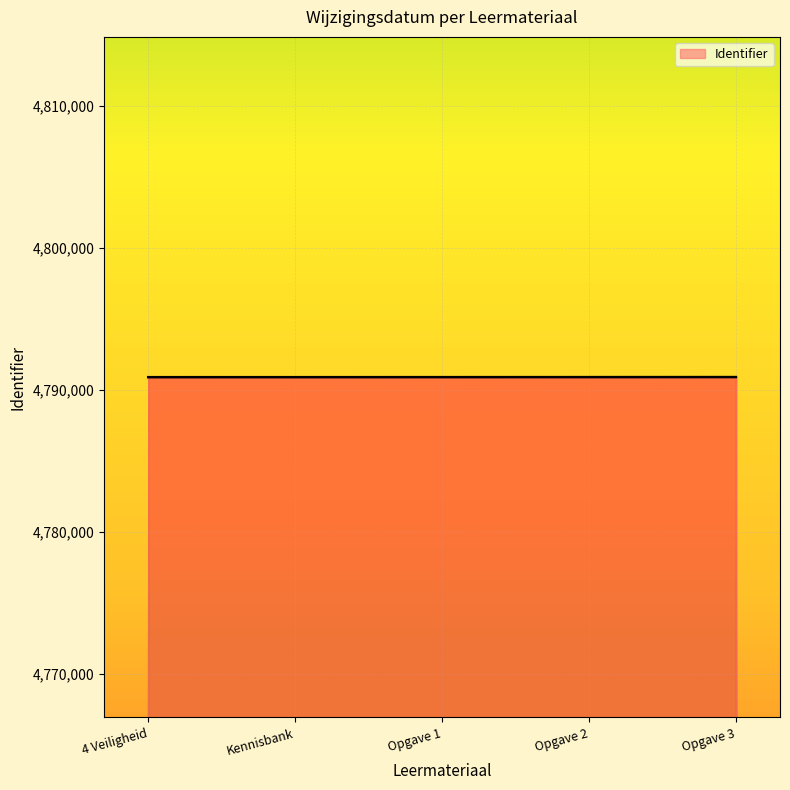

What is the ratio of the value at Opgave 2 to the value at Opgave 1?

1.0